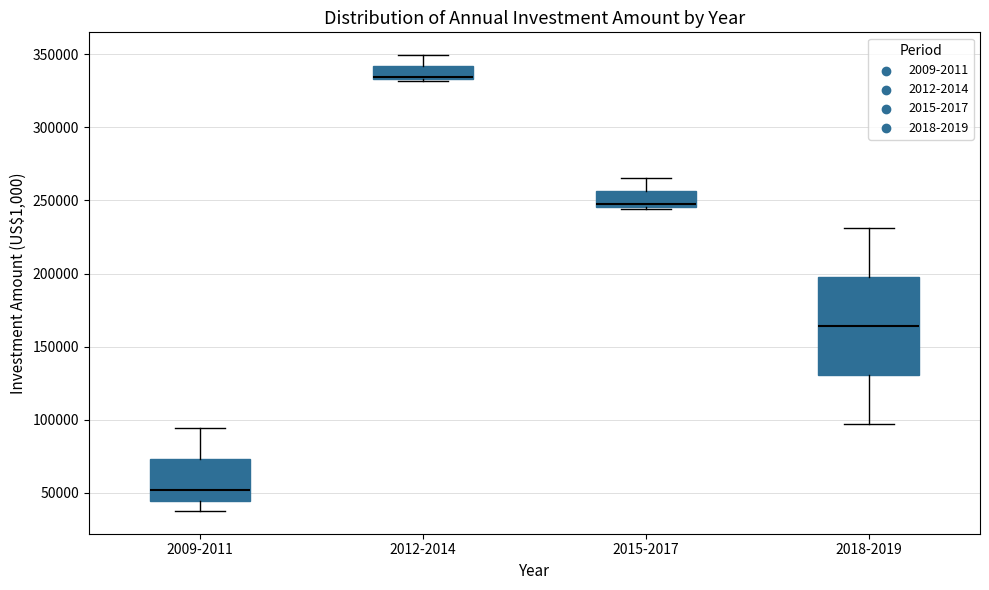

Reading left to right, read every box against the y-axis: the position of its median line, the range the box covers, and the ends of its whiskers. The values are not printed on the chart, so give them approximately, as read against the axis.

2009-2011: median 50000, box 45000 to 75000, whiskers 35000 to 95000
2012-2014: median 335000 (just above the box's lower edge), box 335000 to 340000, whiskers 330000 to 350000
2015-2017: median 250000, box 245000 to 255000, whiskers 245000 (just below the box's lower edge) to 265000
2018-2019: median 165000, box 130000 to 200000, whiskers 95000 to 230000